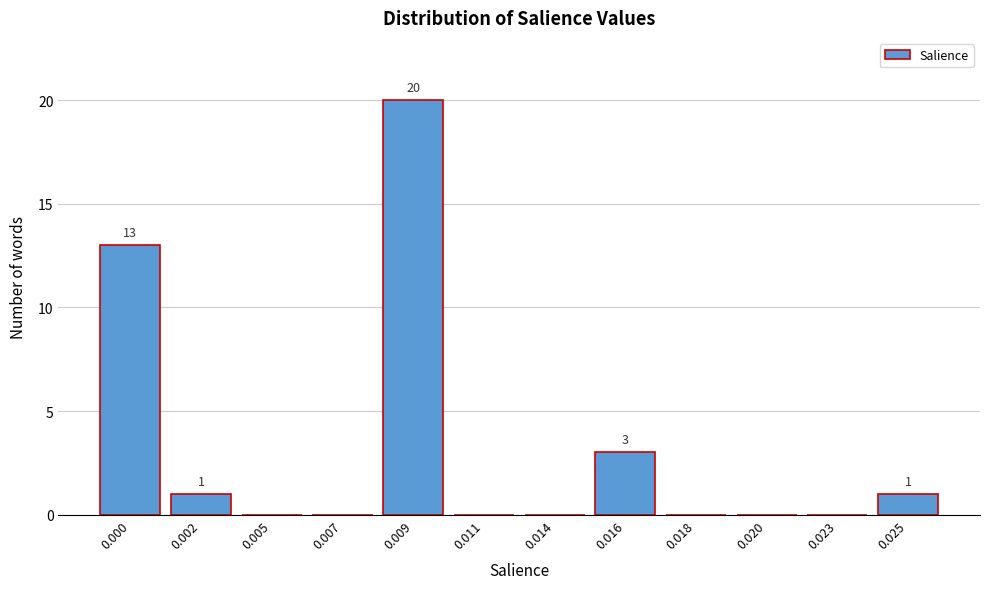

Reading left to right, transcribe all the data shown in this chart.

0.000=13	0.002=1	0.005=0	0.007=0	0.009=20	0.011=0	0.014=0	0.016=3	0.018=0	0.020=0	0.023=0	0.025=1